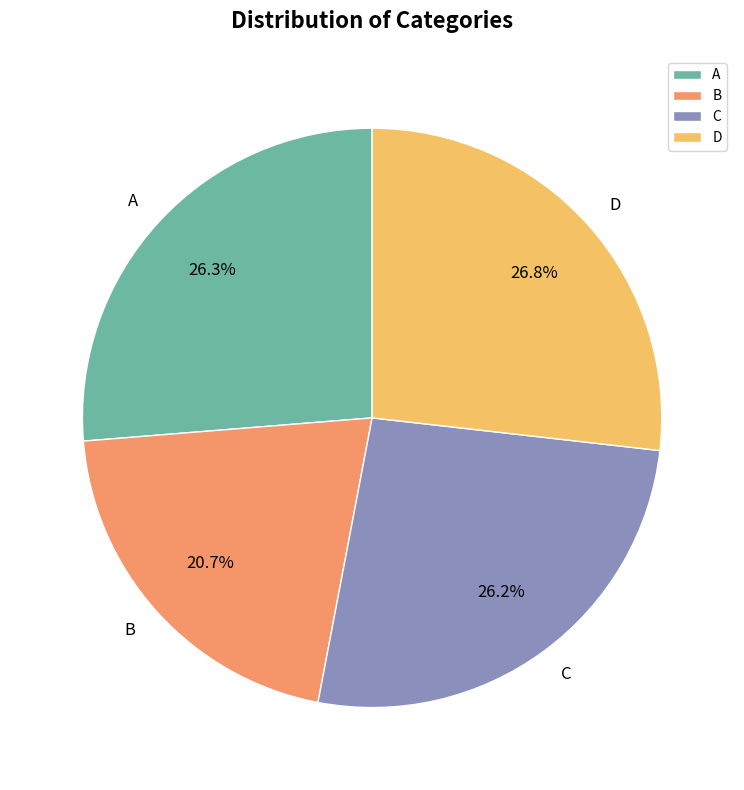

Is it true that C is 11% of the pie?

False